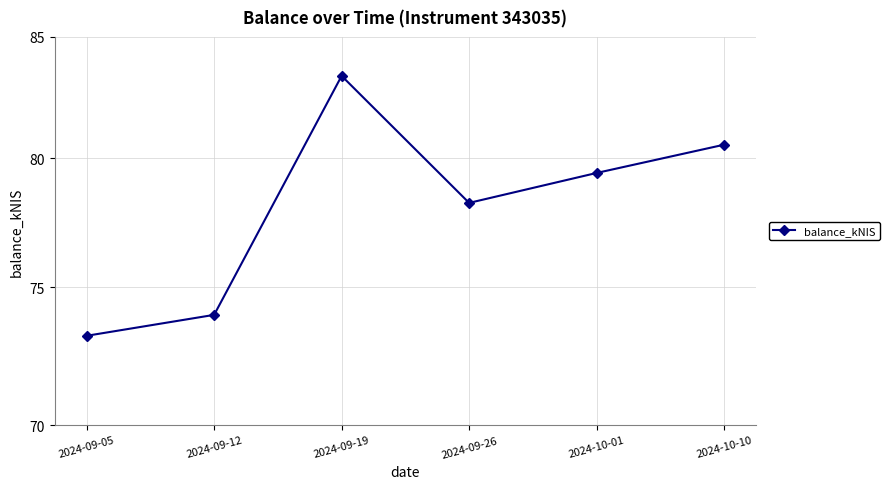

At which category does the chart reach its peak across all series?

2024-09-19